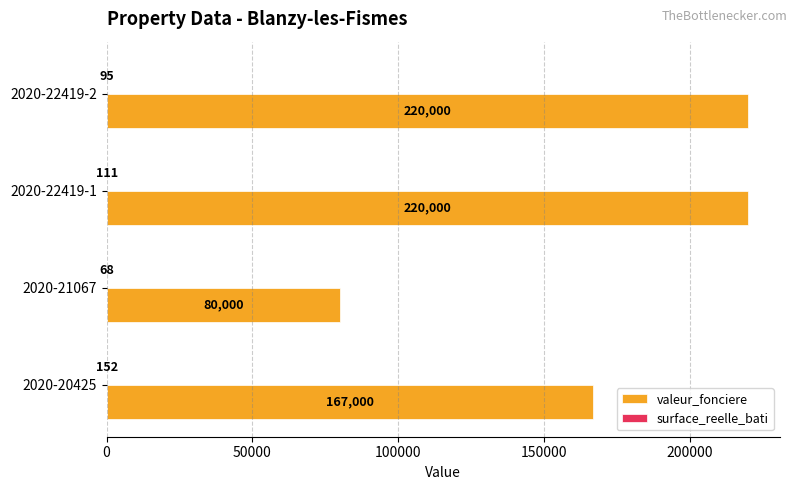

How many categories are shown in the chart?

4